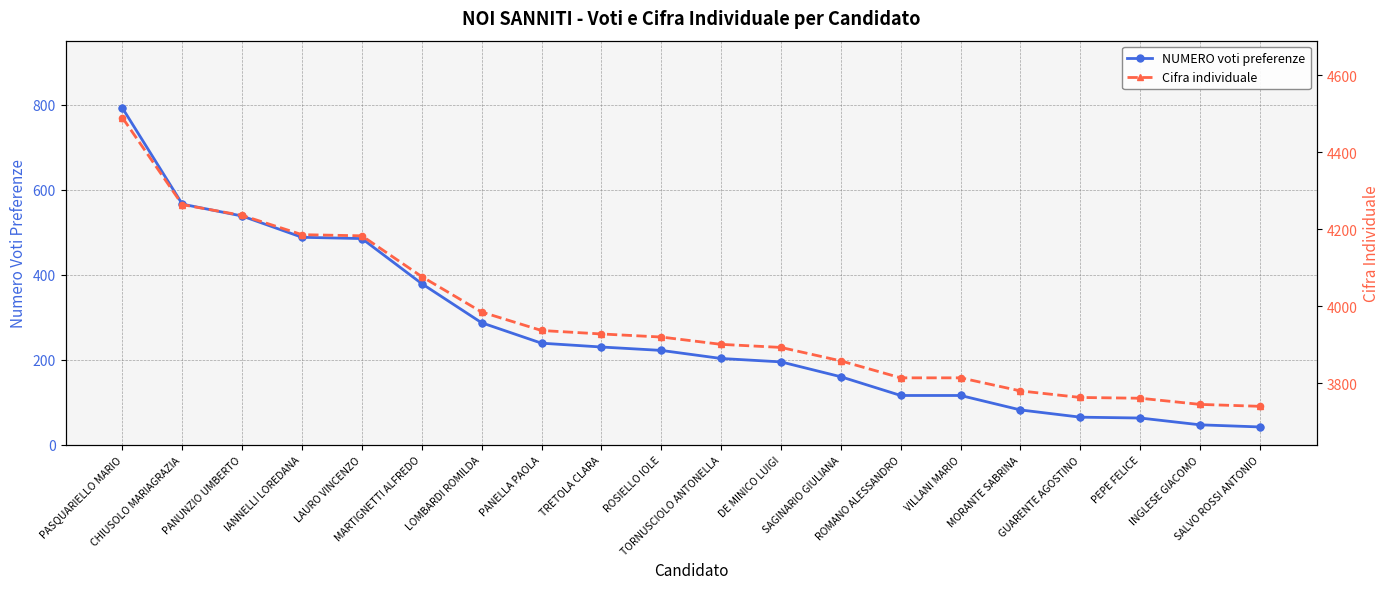

Which series contains the lowest Y value?

NUMERO voti preferenze